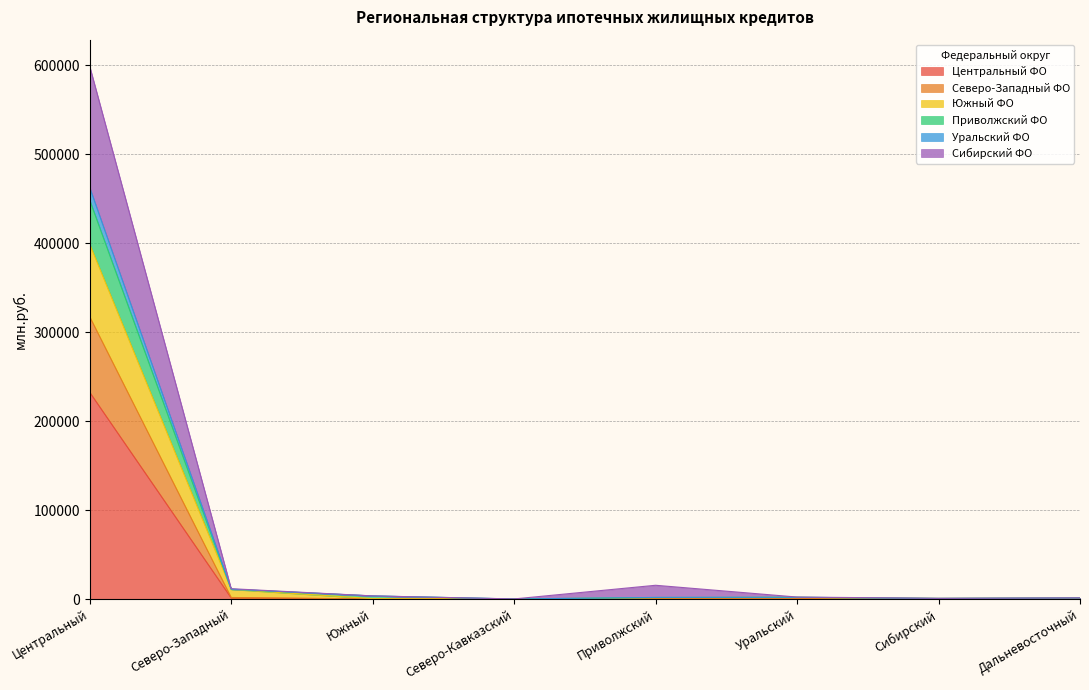

What is the minimum value for Приволжский ФО?

95